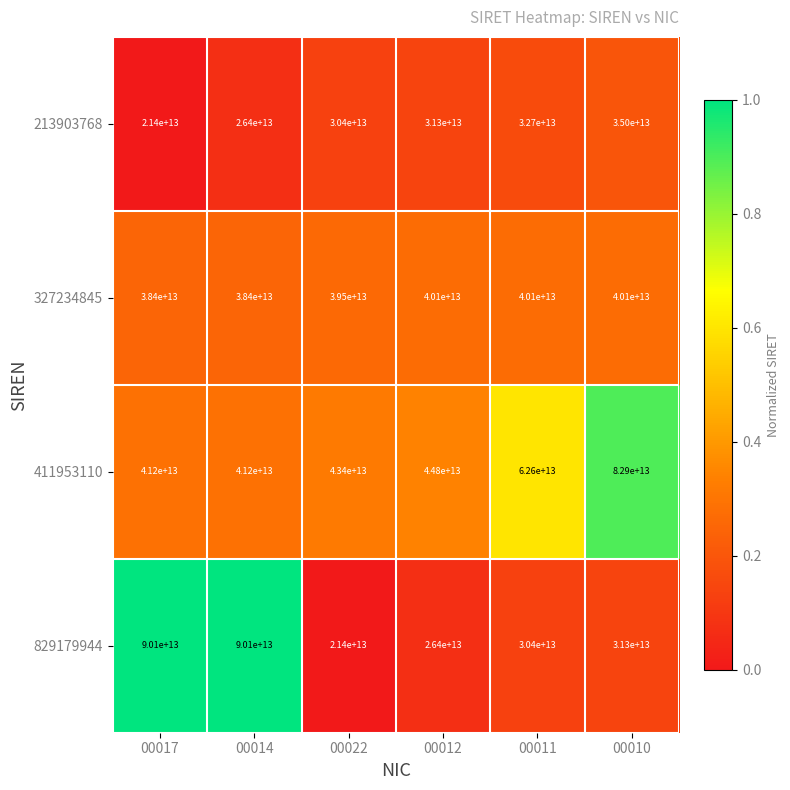

Which series changed the most between 00011 and 00010?

411953110